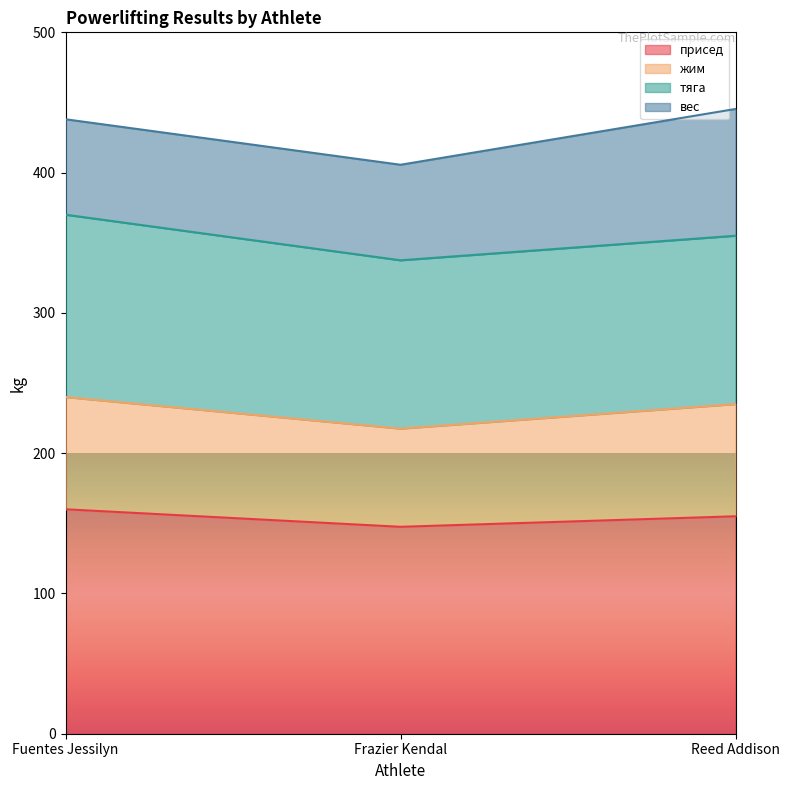

How many lines are shown in the chart?

4